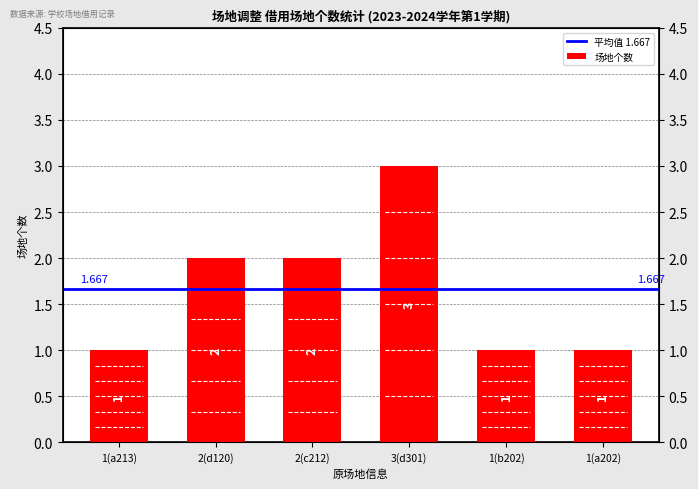

What is the sum of all values?

10